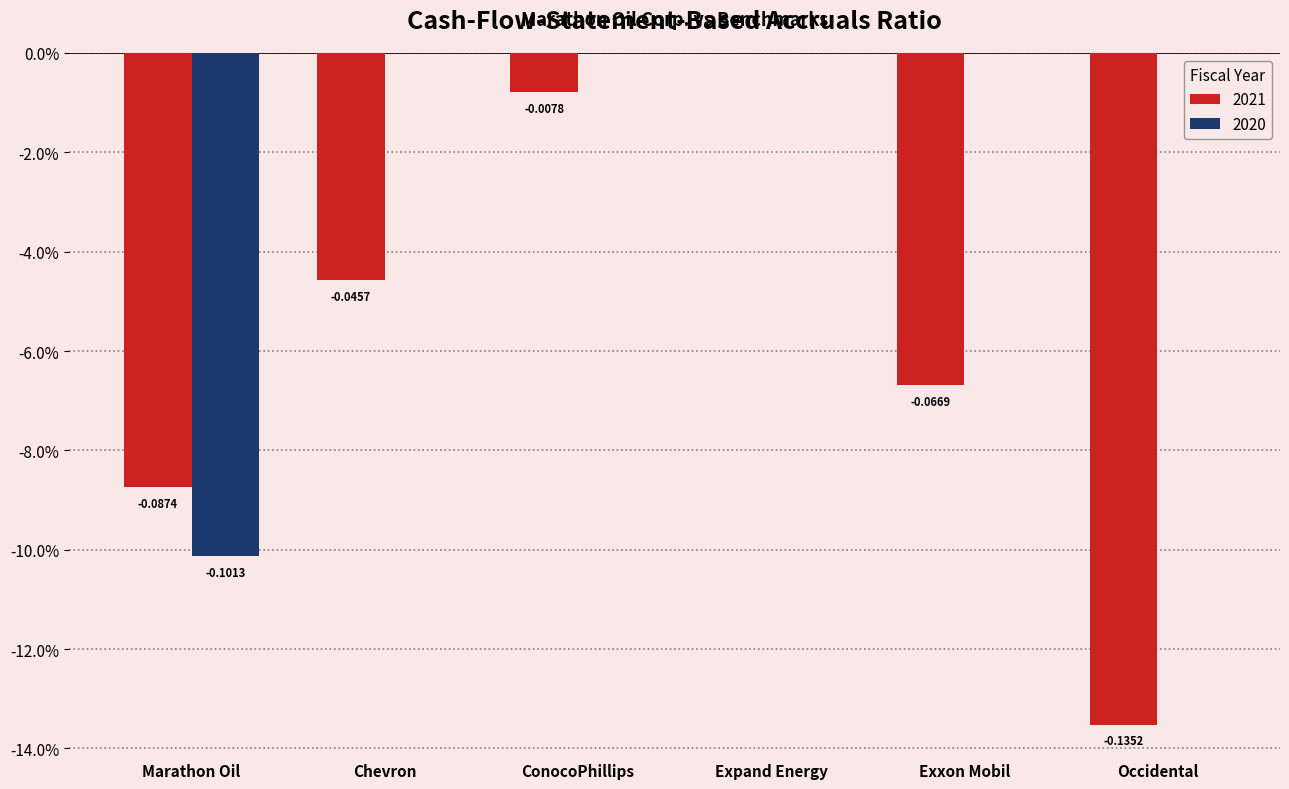

Which category has the lowest value across all series?

Occidental